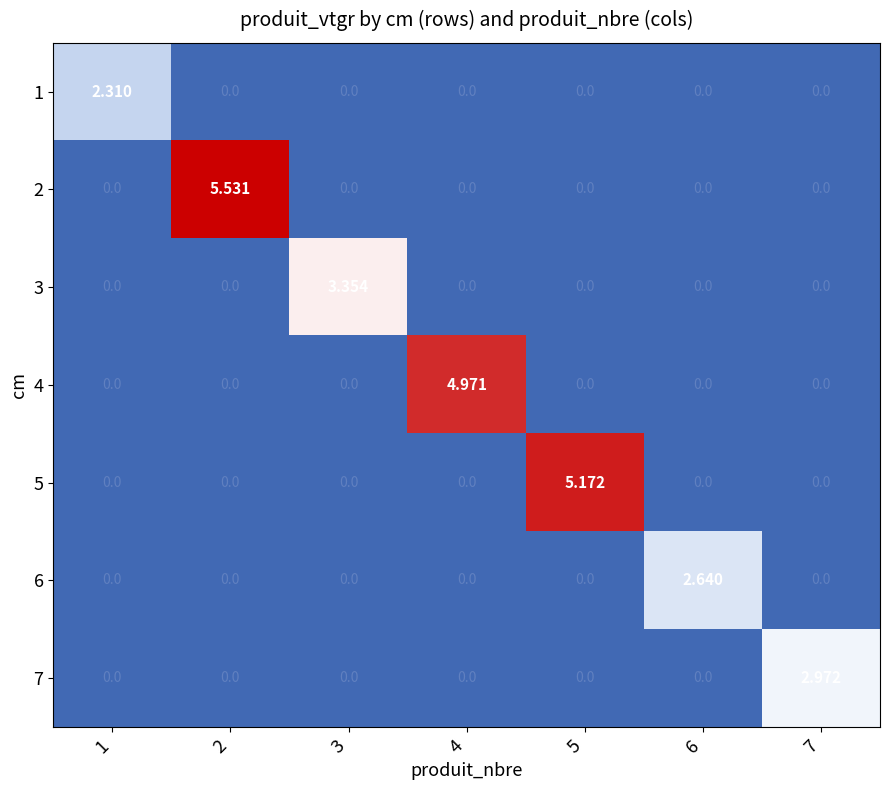

Which series has the largest total across all categories?

2